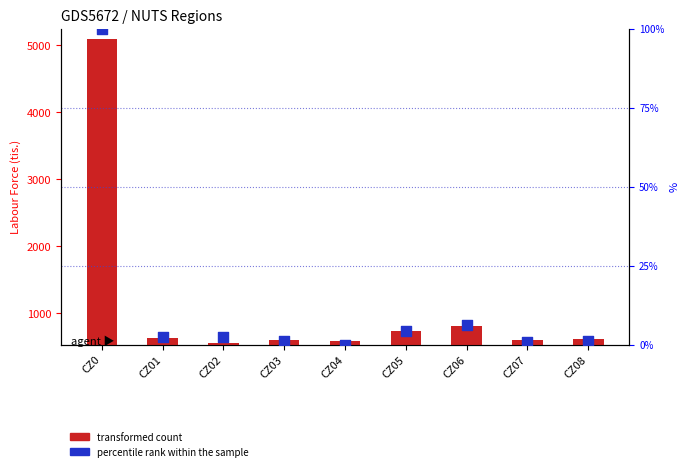

What are all the series names shown in the legend?

transformed count, percentile rank within the sample